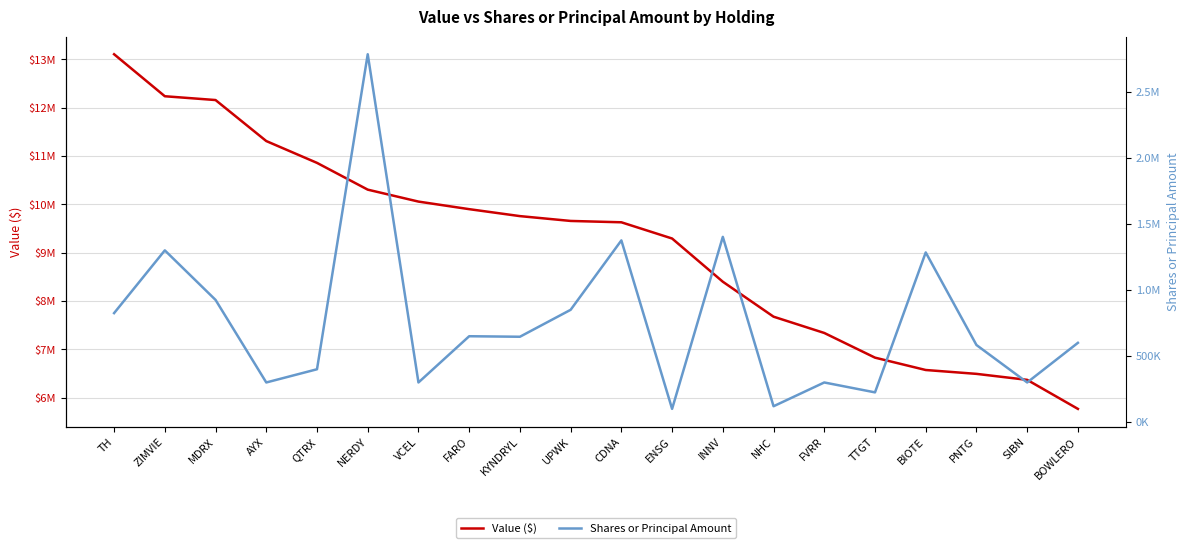

Rank the series by their average value, from highest to lowest.

Value ($), Shares or Principal Amount